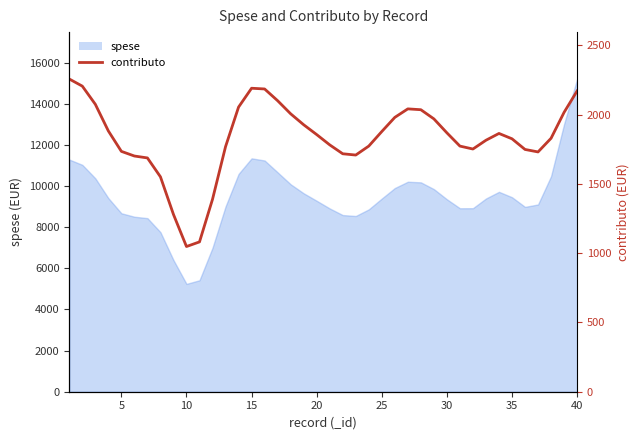

How many data points does each series have?

40